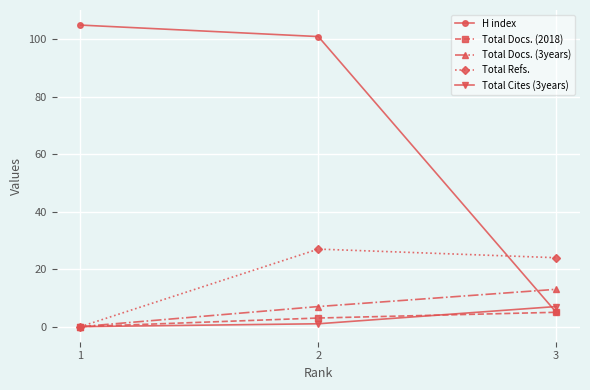

At which category is the sum across all series the highest?

2